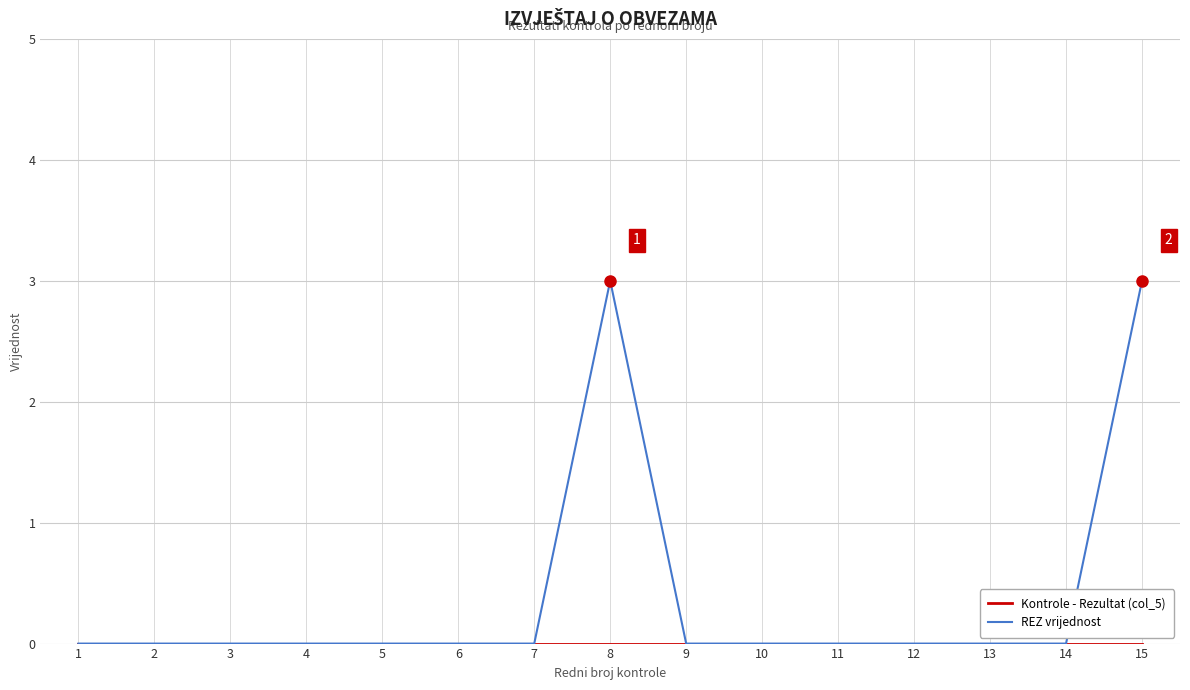

Is it true that REZ vrijednost equals -1 at 12?

False